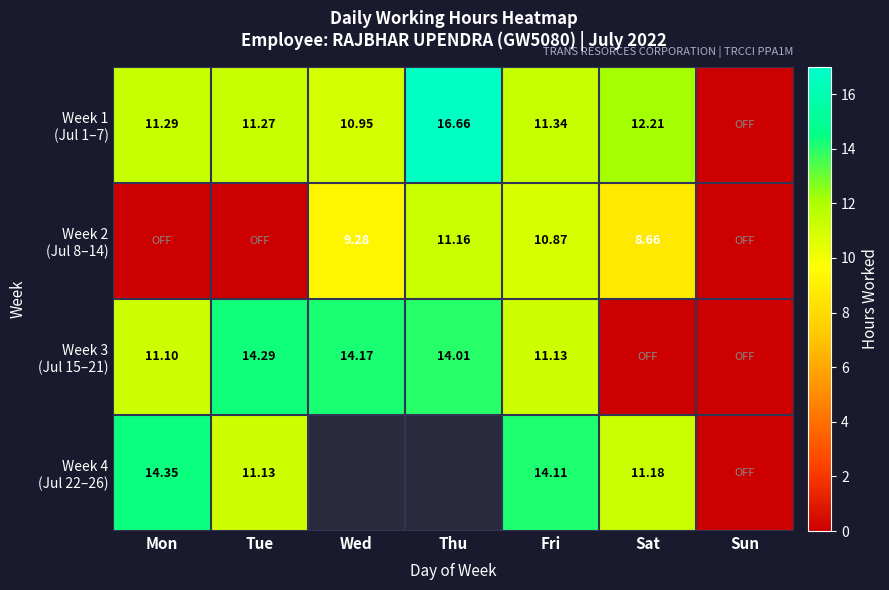

At which label is Week 3 (Jul 15–21) closest to 7?

Mon